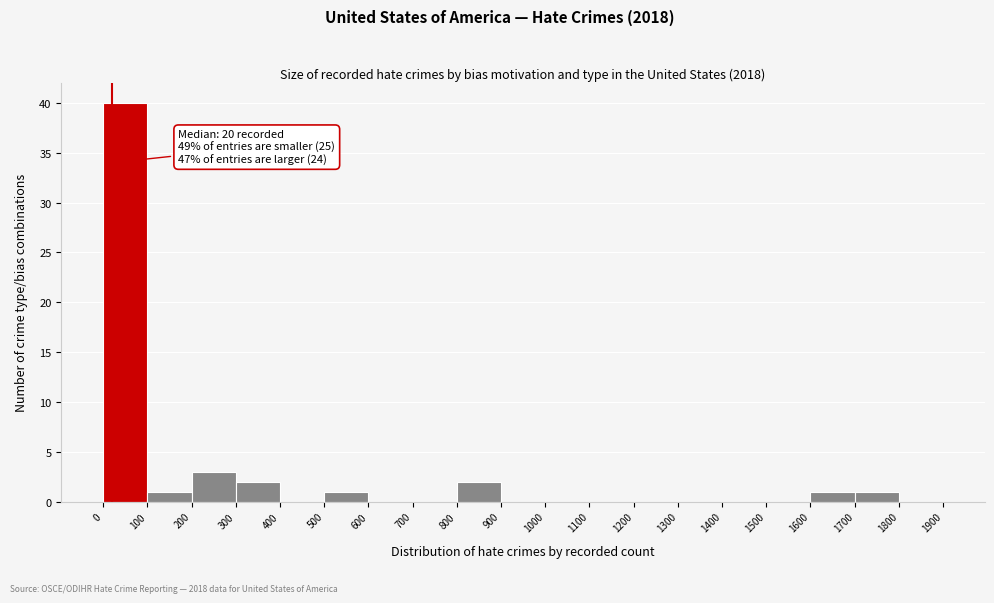

Which range on the x-axis has the tallest bar?

0 to 100